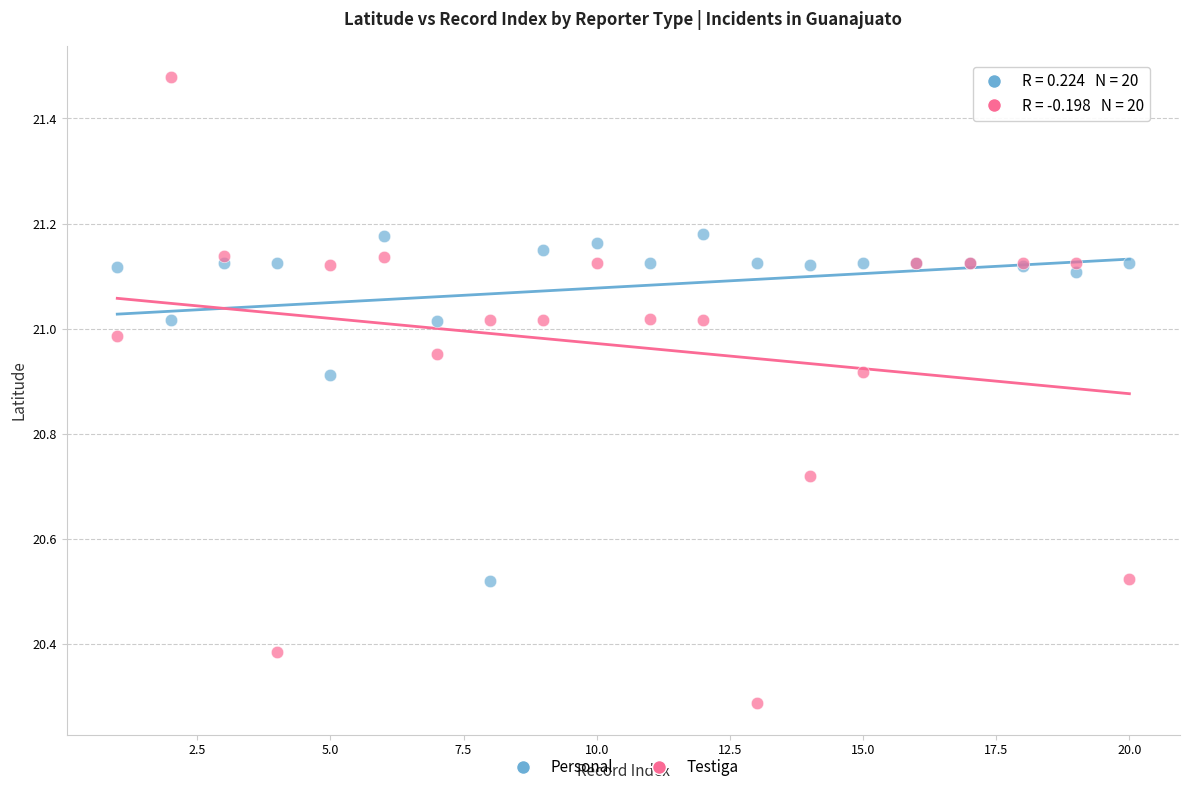

Which series reaches the maximum Y coordinate?

Testiga